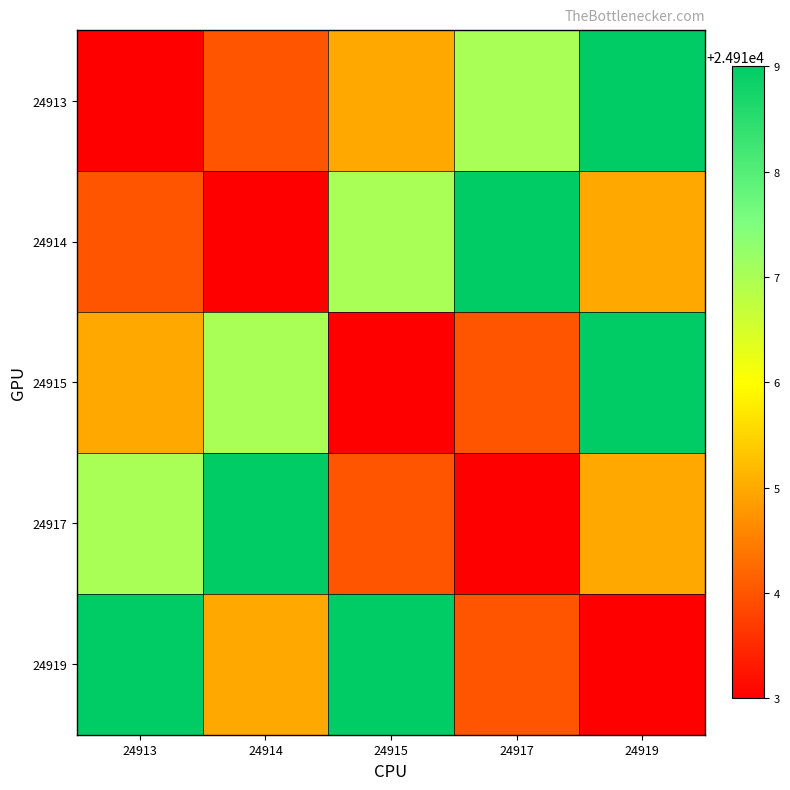

Which series has the largest total across all categories?

24919